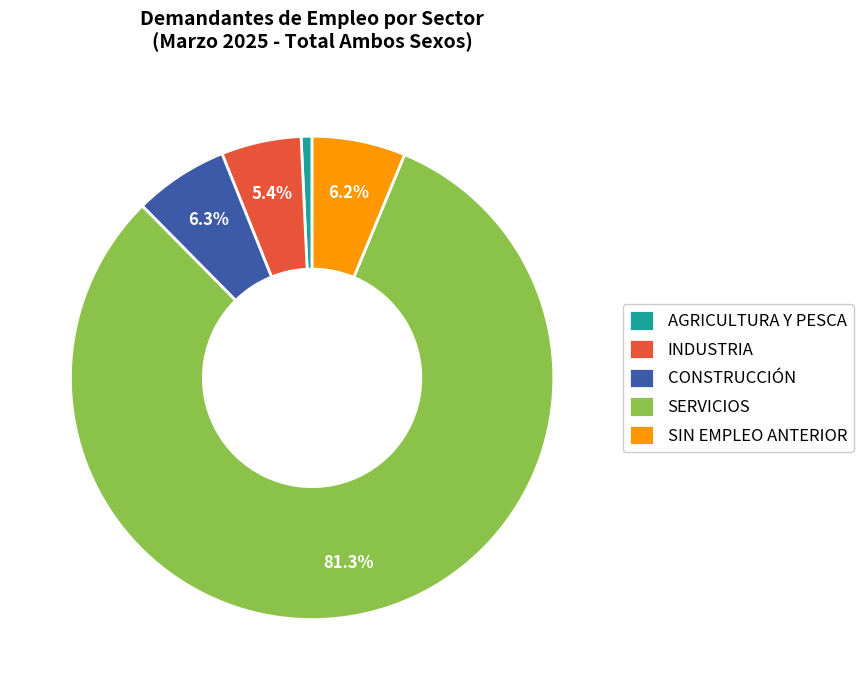

Is SERVICIOS the majority of the pie?

Yes